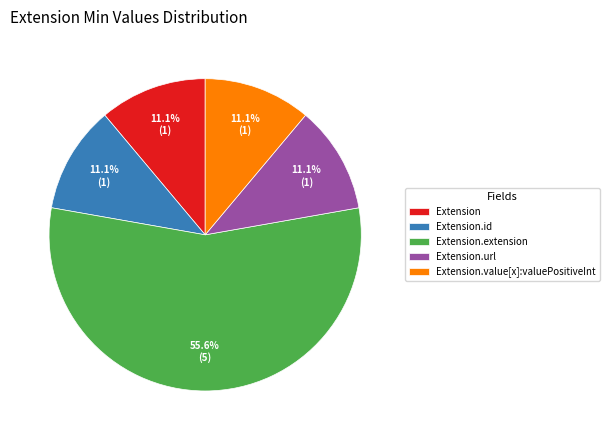

What is the largest slice in the pie chart?

Extension.extension